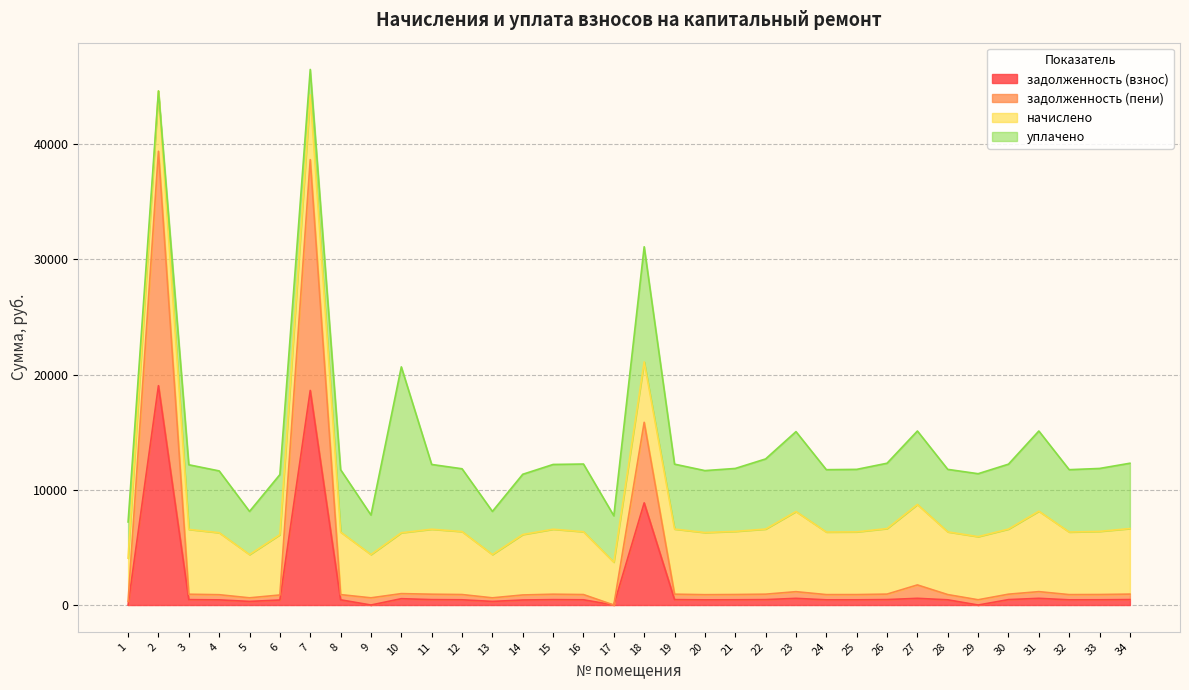

What is the highest value of the задолженность (взнос) series?

19037.5